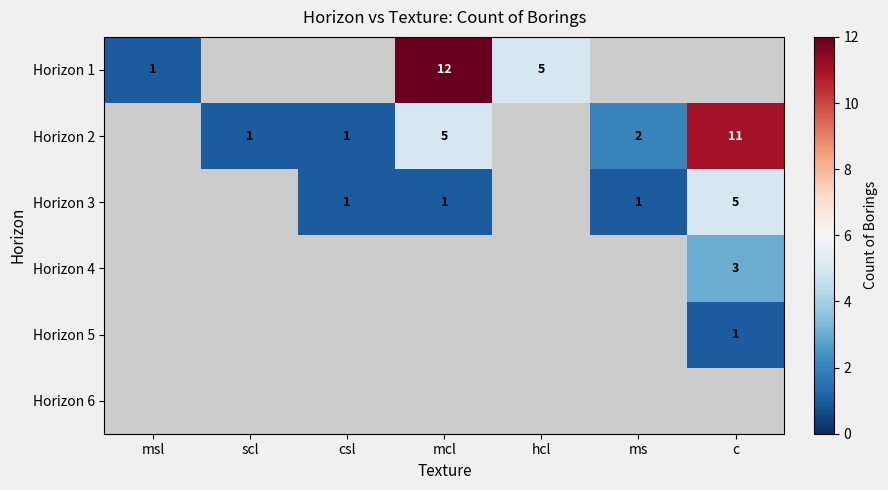

True or false: Horizon 2 has a value of 18 at c.

False